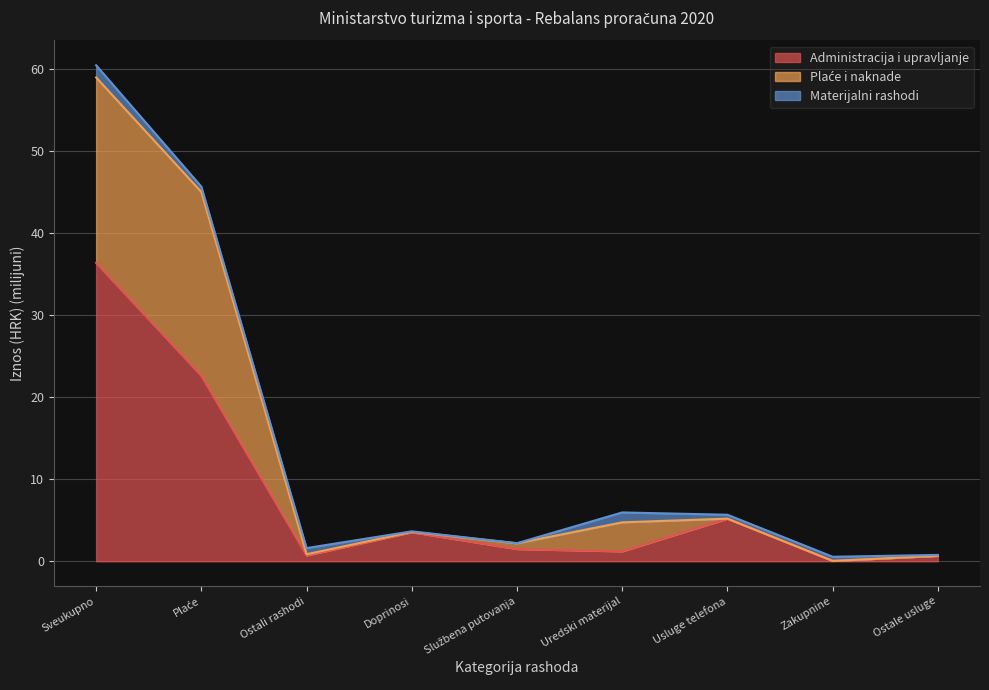

At which label does Administracija i upravljanje first exceed 1?

Sveukupno